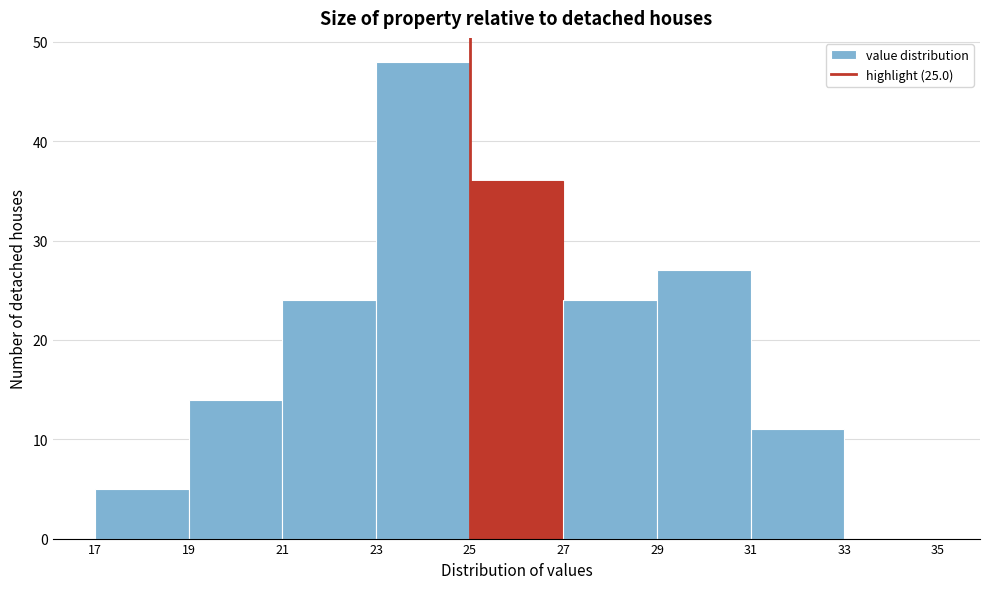

Over which range of the x-axis is the bar tallest?

23 to 25